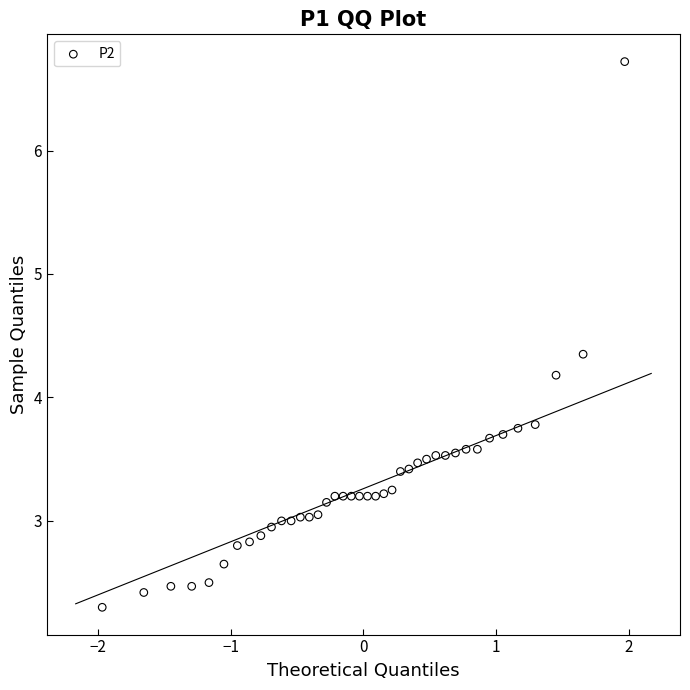

What is the range of Y values (max minus min)?

4.4